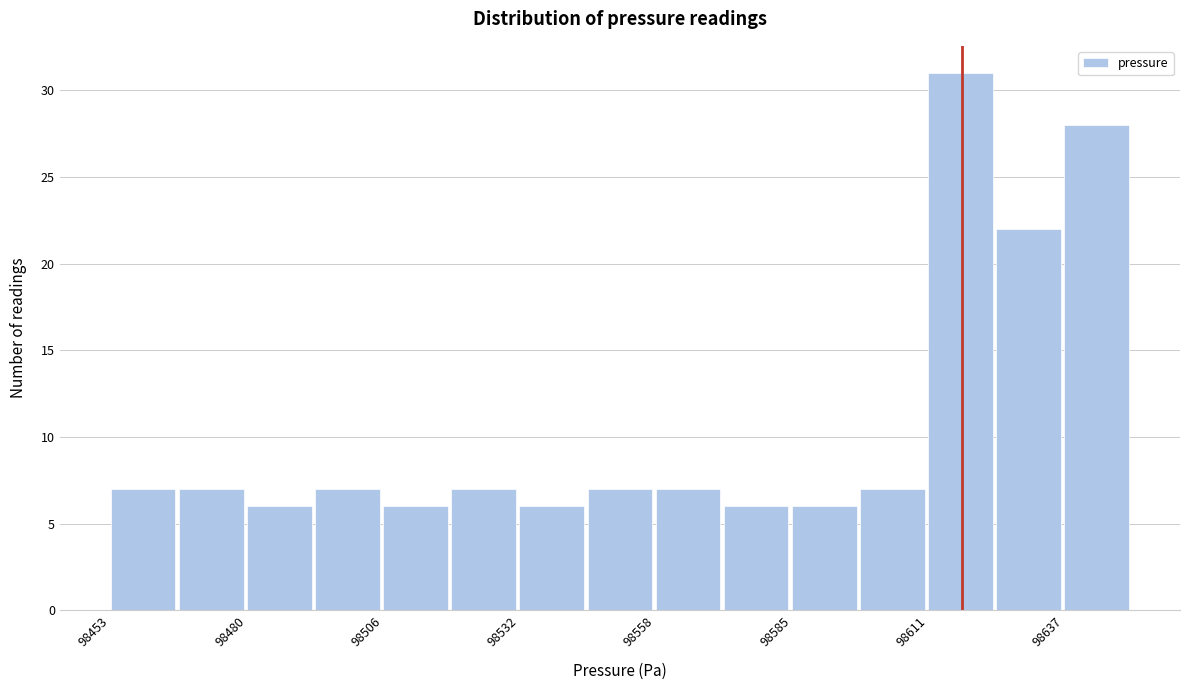

Read against the x-axis, roughly where is the centre of the tallest bar?

98615